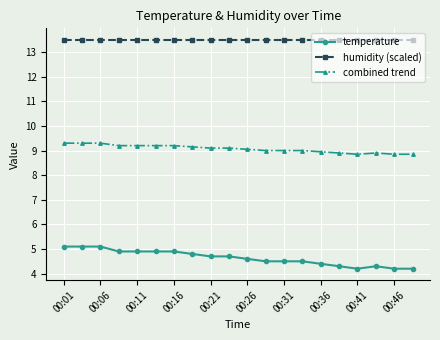

What is the average value of the combined trend series?

9.1